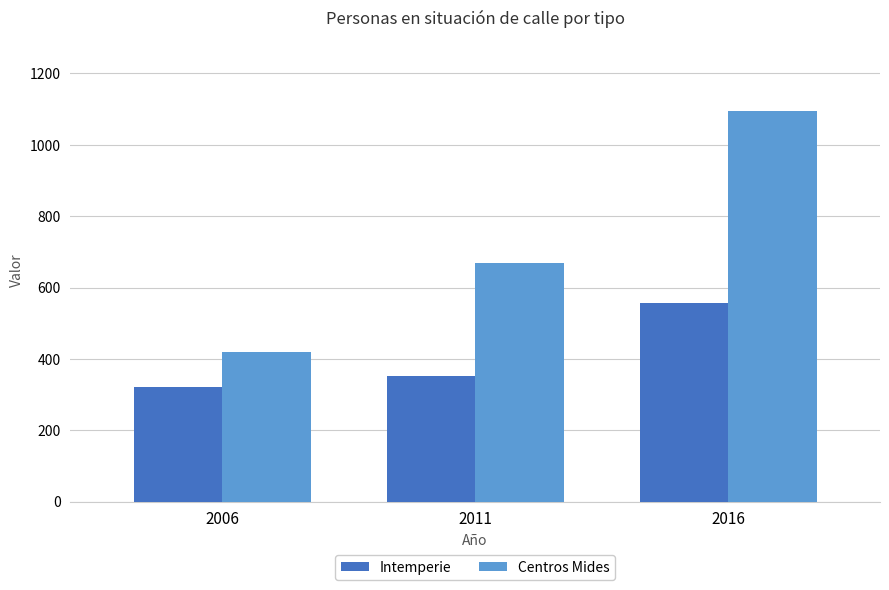

What are all the series names shown in the legend?

Intemperie, Centros Mides